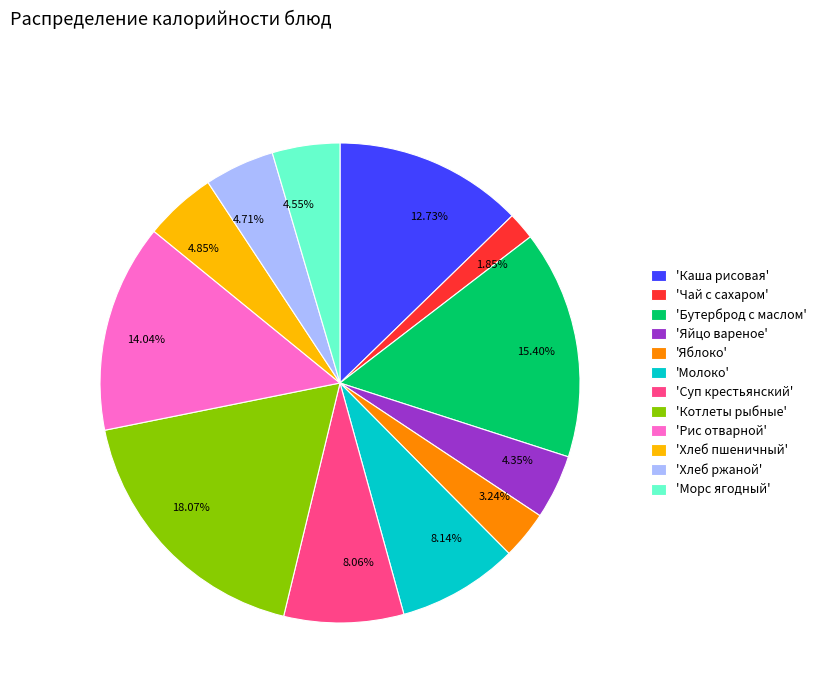

Is the sum of 4.85% and 4.35% greater than half?

No